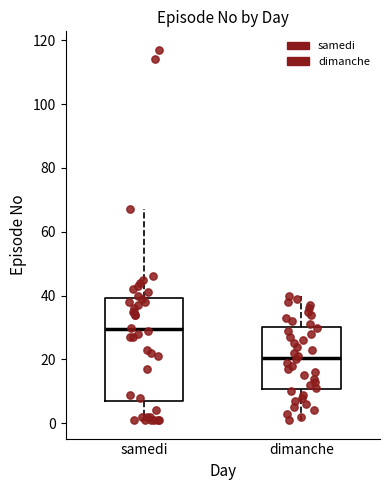

Reading left to right, transcribe this box plot: for each box, give where its median line is, the range the box spans, and where its two whiskers end, as read against the y-axis. The values are not printed on the chart, so give them approximately, as read against the axis.

samedi: median 30, box 8 to 40, whiskers 2 to 68
dimanche: median 20, box 10 to 30, whiskers 2 to 40